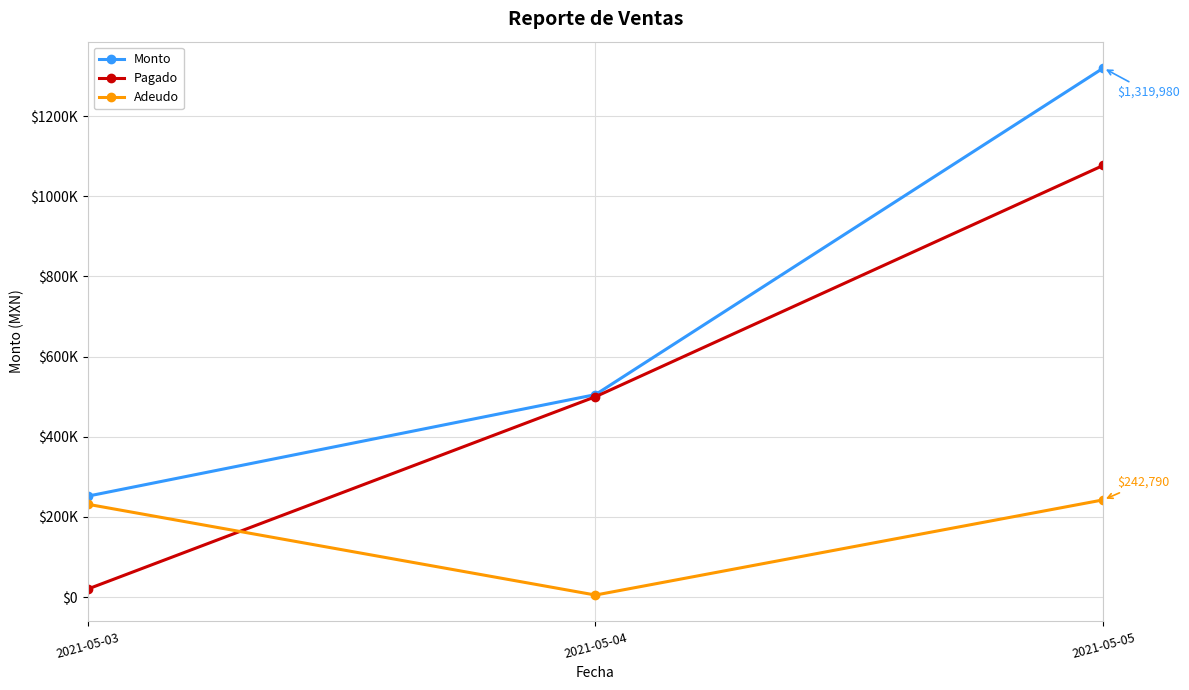

What is the spread (max minus min) of values at 2021-05-04?

500025